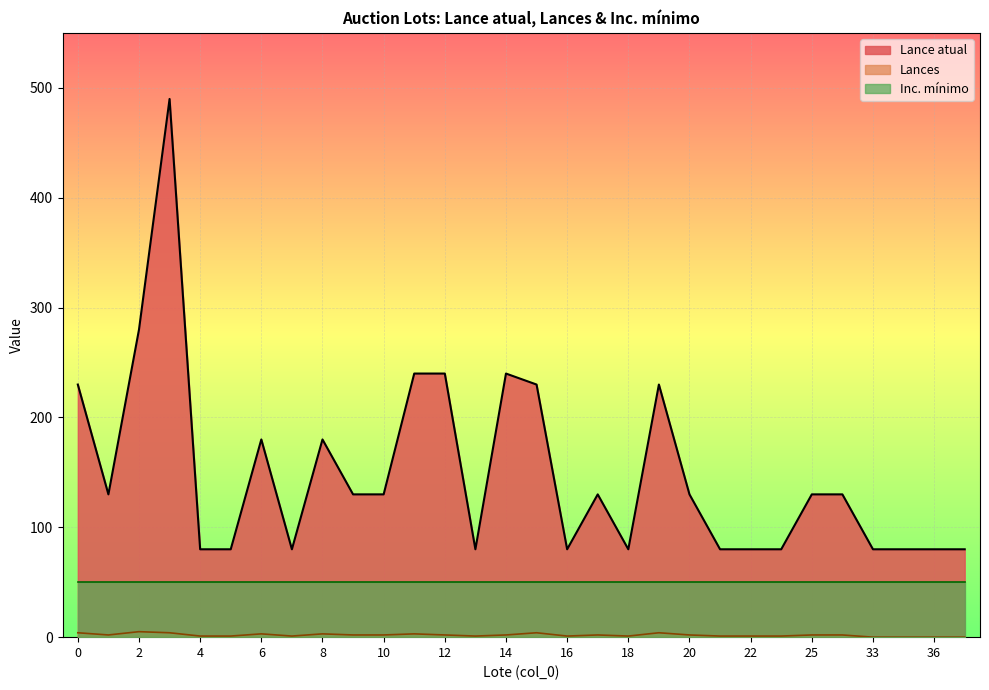

At which category is the sum across all series the highest?

3